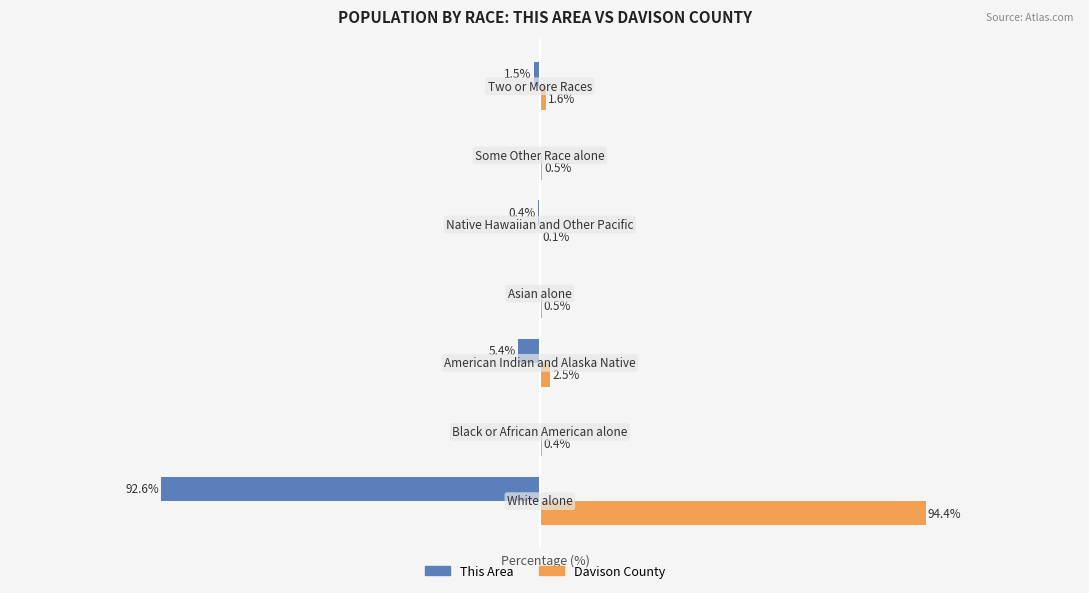

Which series has the largest total across all categories?

Davison County